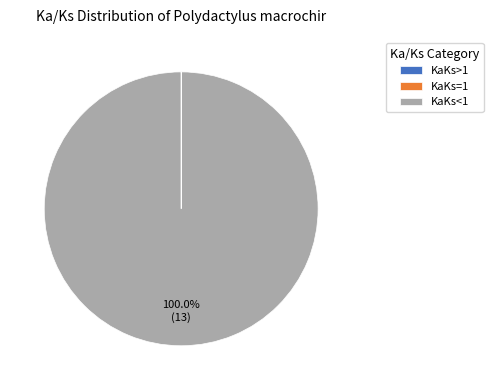

Which slice represents more than half of the pie?

KaKs<1